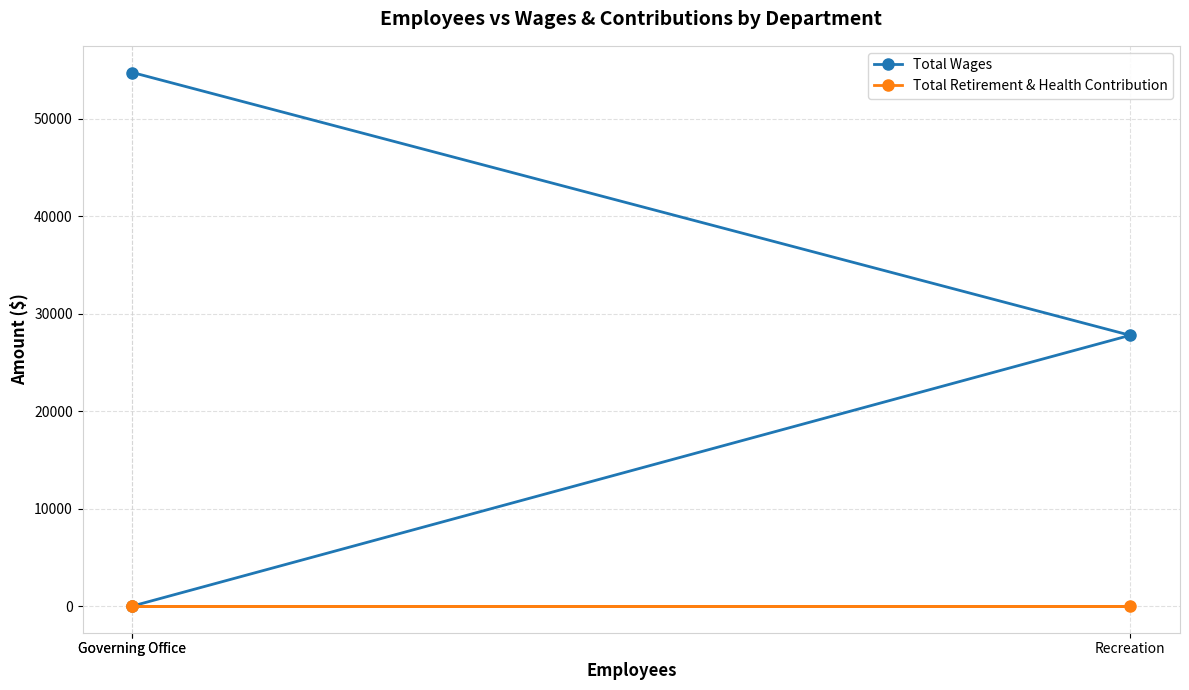

Which label corresponds to the largest value in the chart?

Governing Office